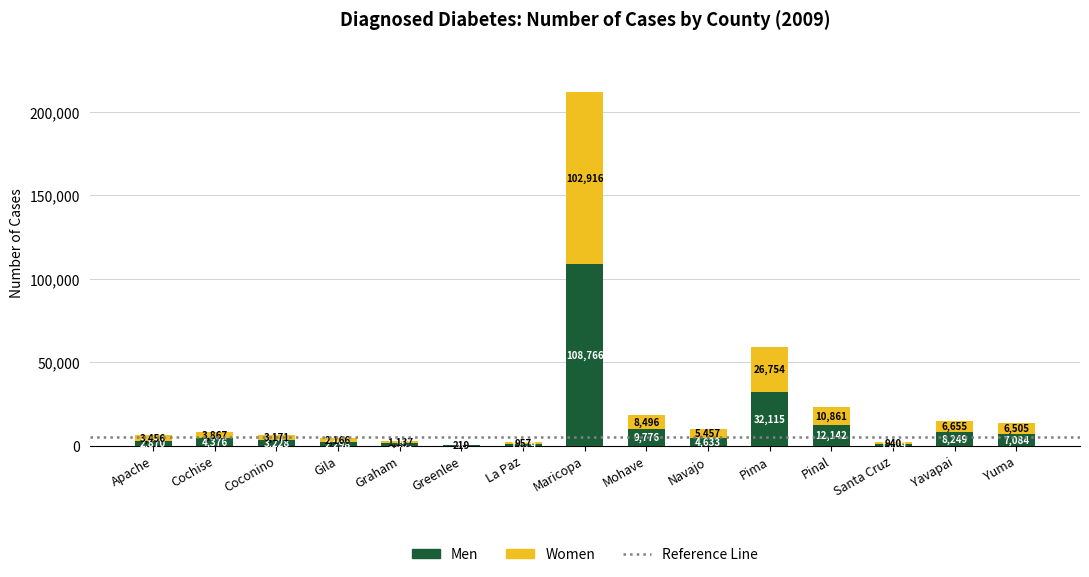

At which category is the sum across all series the highest?

Maricopa